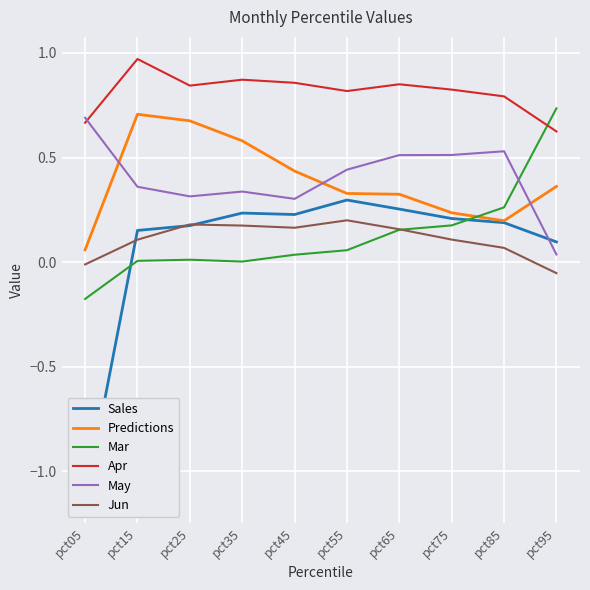

Which series has the largest total across all categories?

Apr